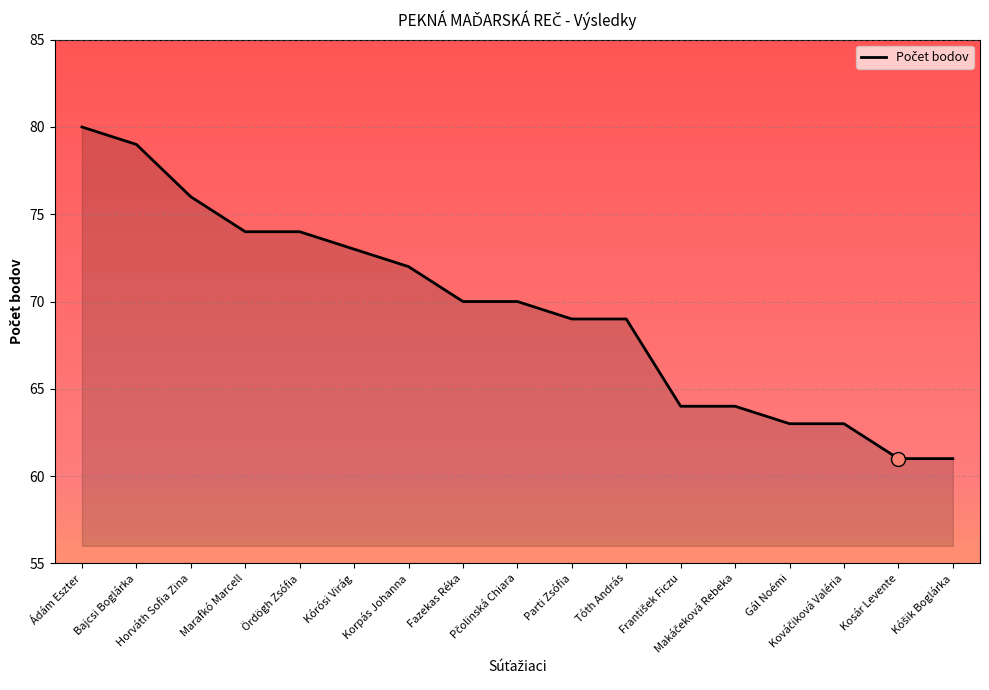

What is the minimum value shown in the chart?

61